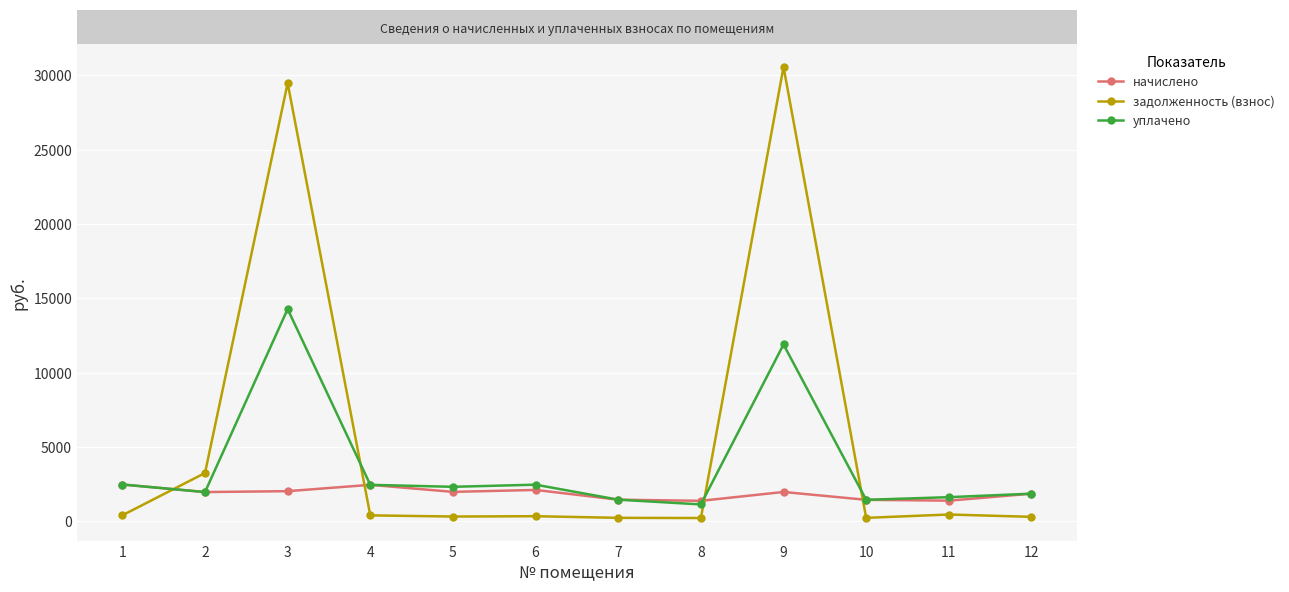

Rank the series by their average value, from lowest to highest.

начислено, уплачено, задолженность (взнос)